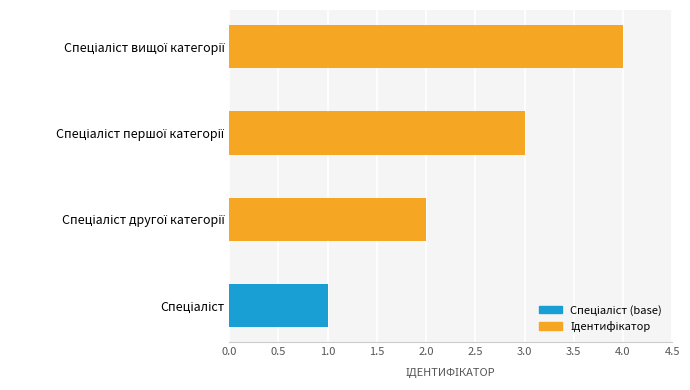

What is the greatest value displayed?

4